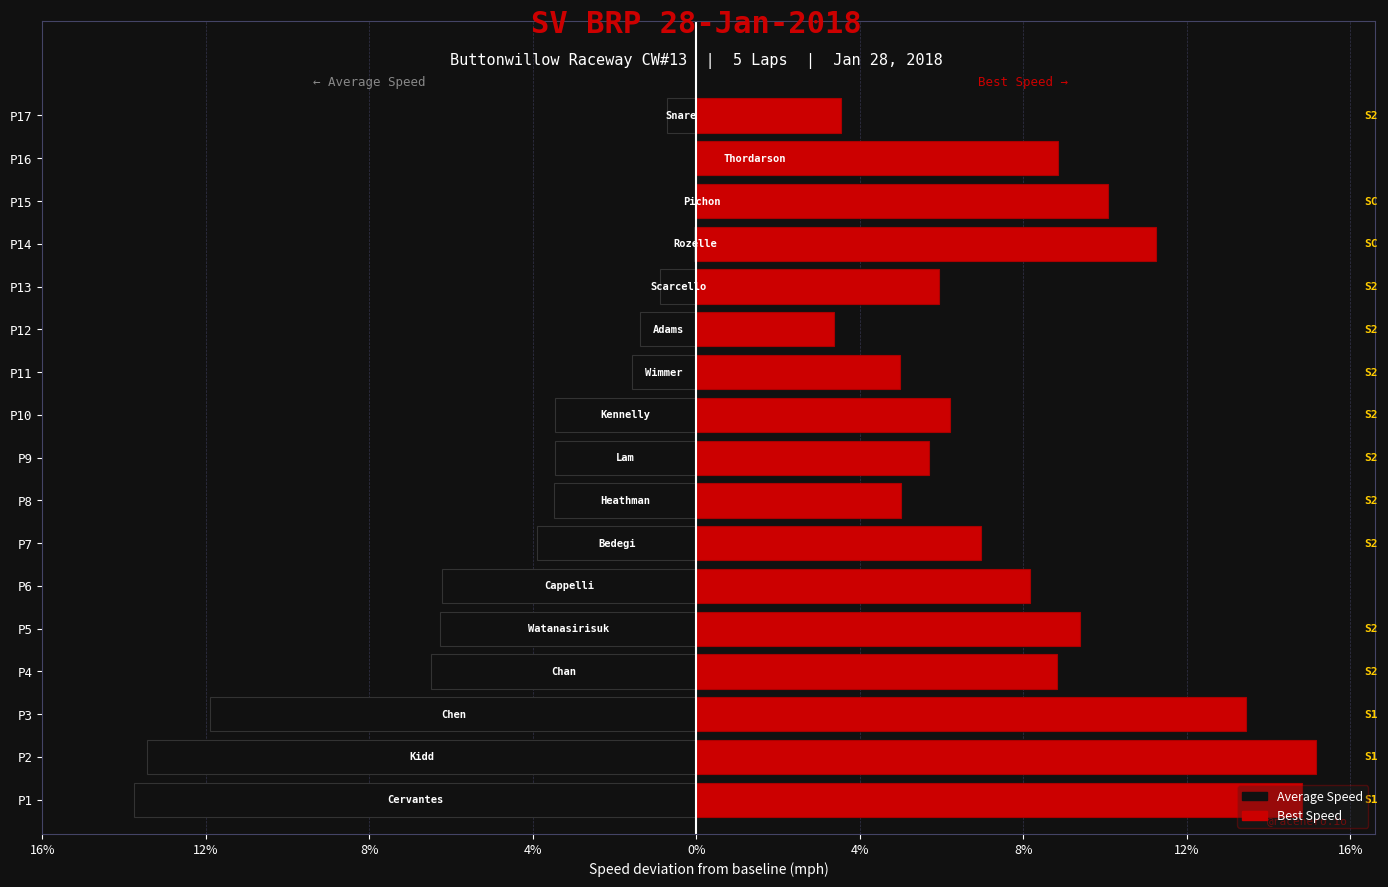

What is the minimum value for Average Speed?

-13.8